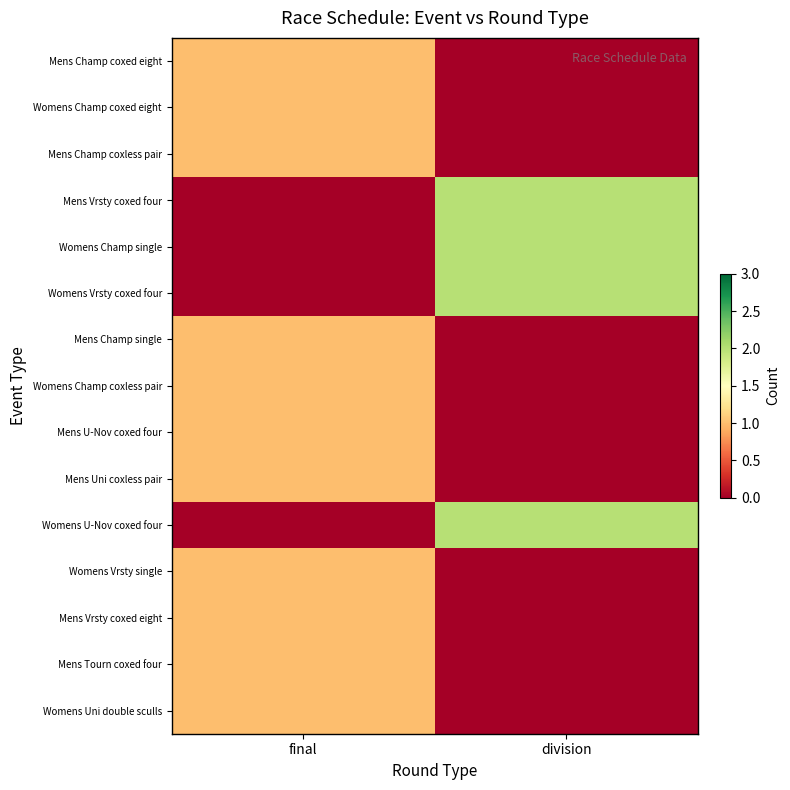

Which label corresponds to the smallest value in the chart?

division